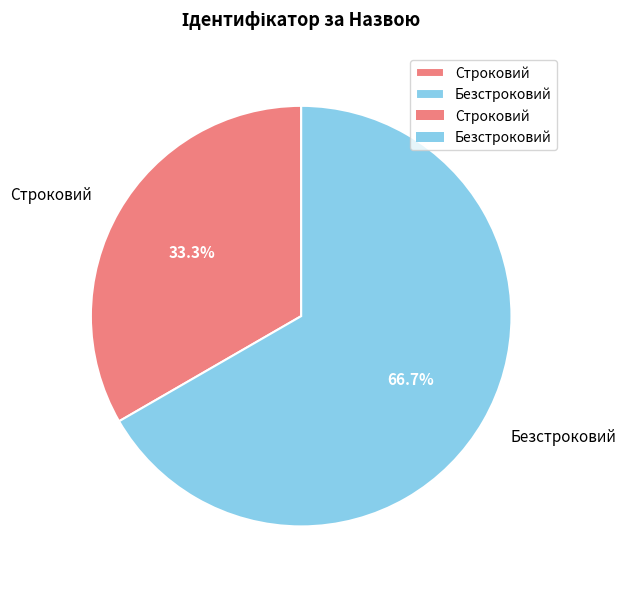

Between Безстроковий and Строковий, which is larger?

Безстроковий